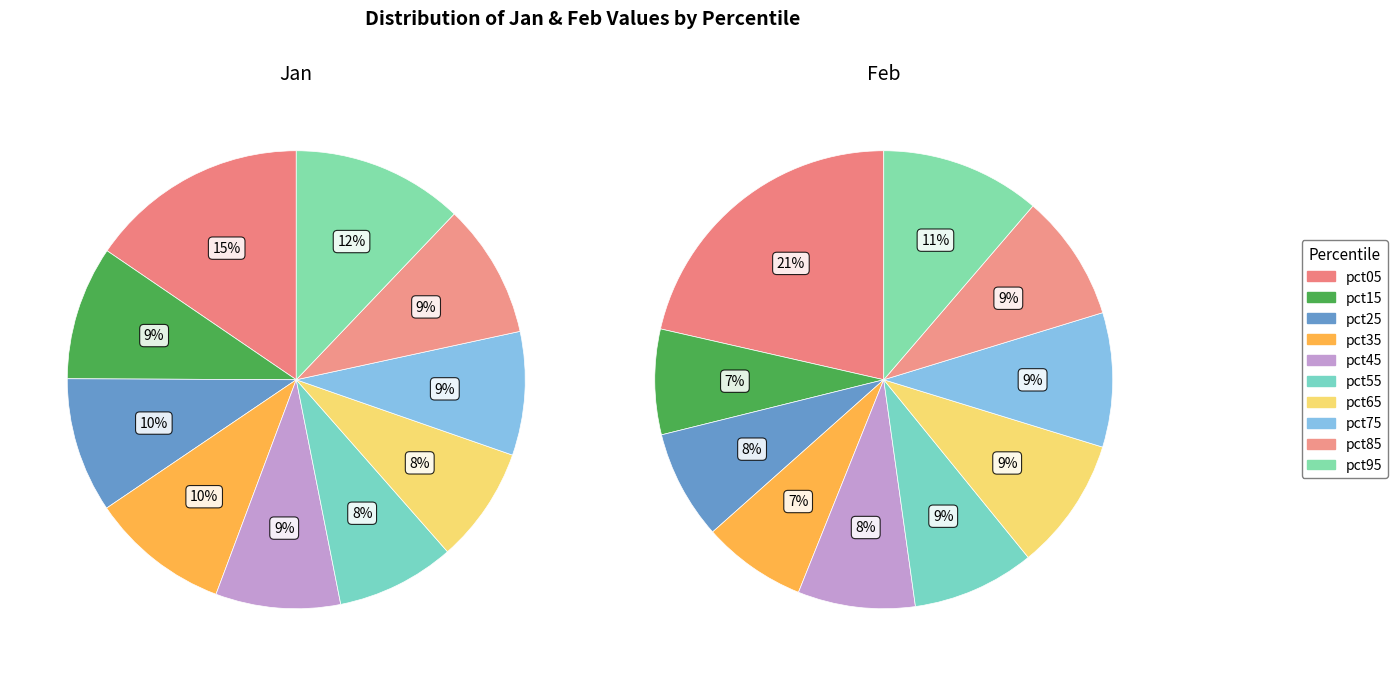

To the nearest percent, what is the combined percentage of pct85 and pct45?

18%